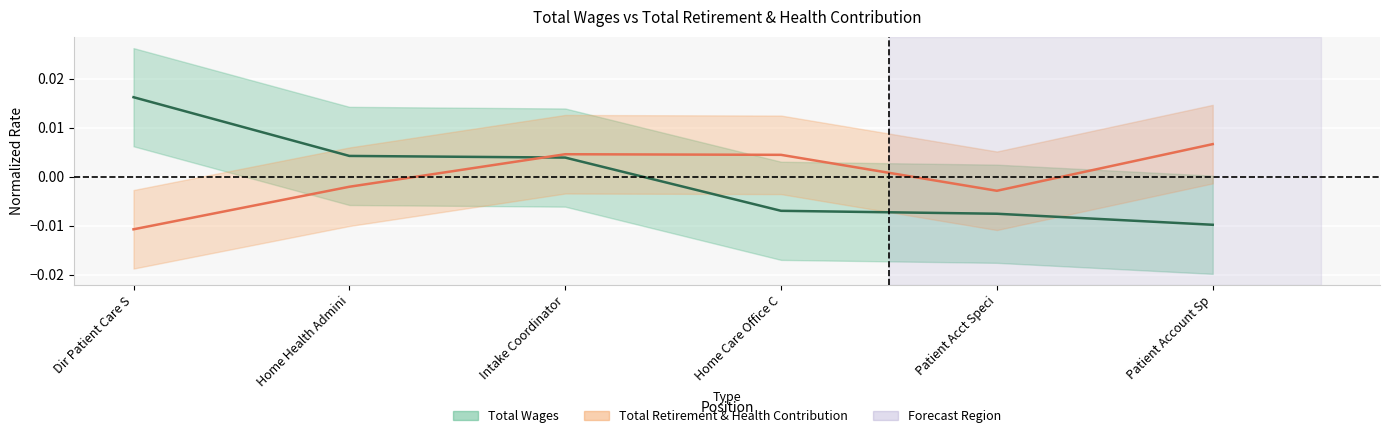

At Patient Account Sp, list the series in order from smallest to largest.

Total Wages, Total Retirement & Health Contribution